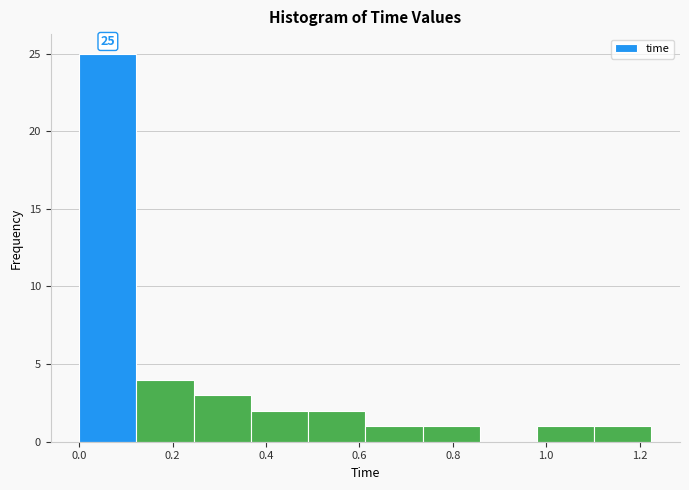

Over which range of the x-axis is the bar tallest?

0.00 to 0.12